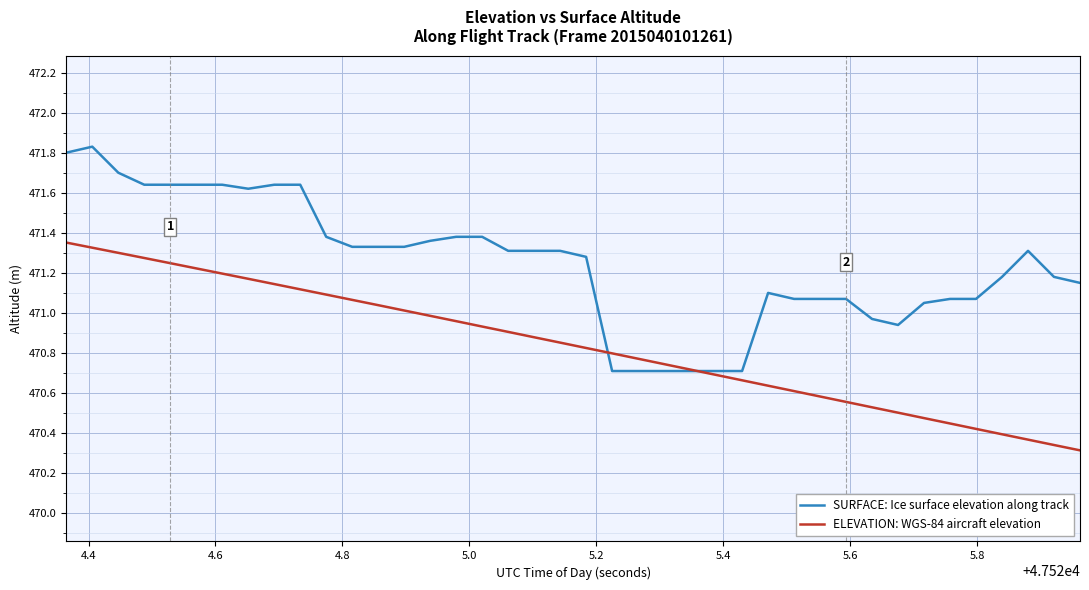

Which series has the largest total across all categories?

SURFACE: Ice surface elevation along track